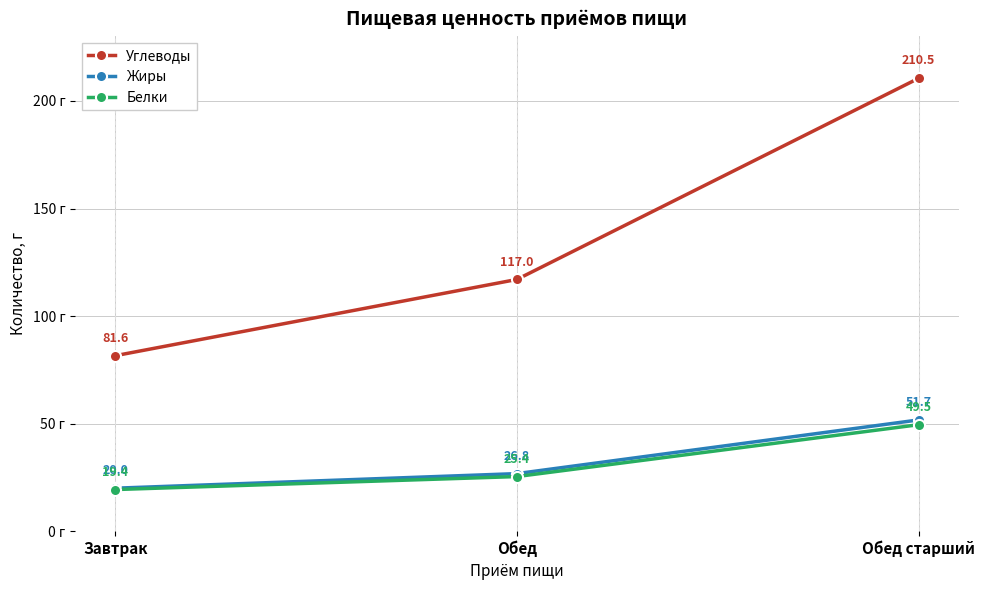

Which series has the widest spread of values?

Углеводы